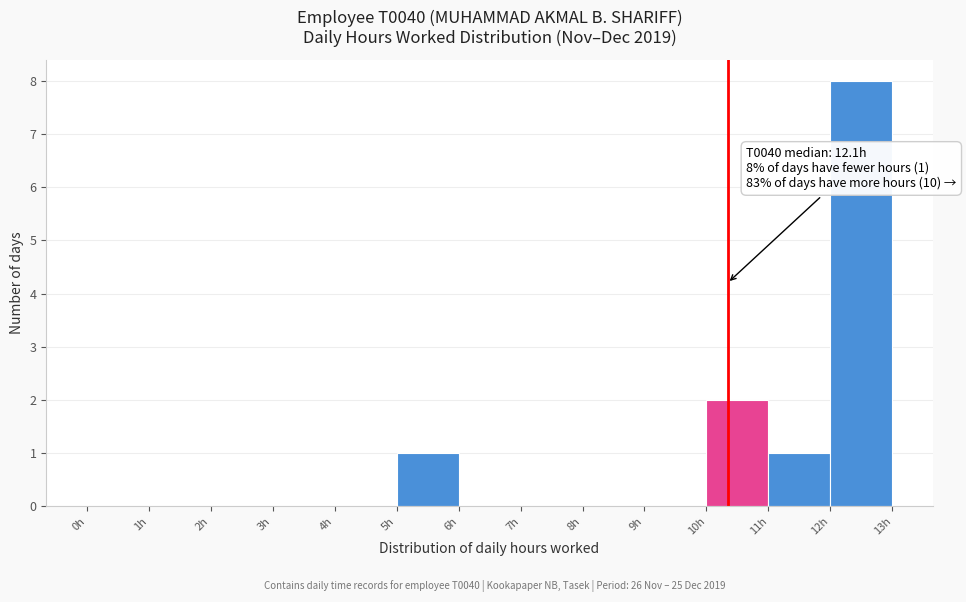

Over which range of the x-axis is the bar tallest?

12 to 13